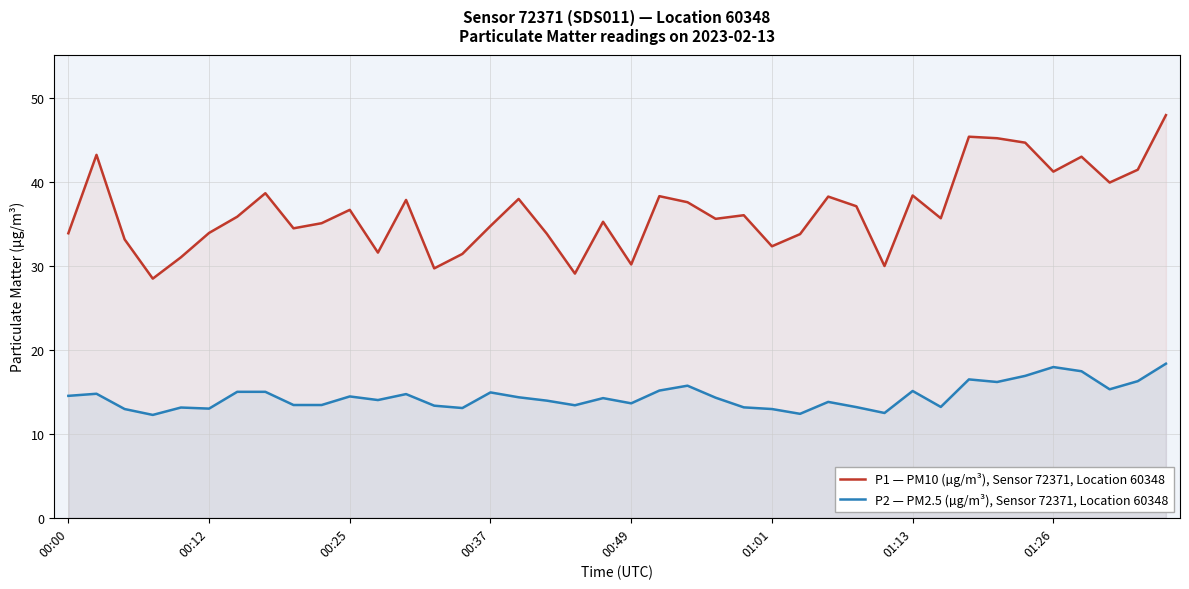

Between 12 and 27, which series saw the biggest shift?

P2 — PM2.5 (µg/m³), Sensor 72371, Location 60348